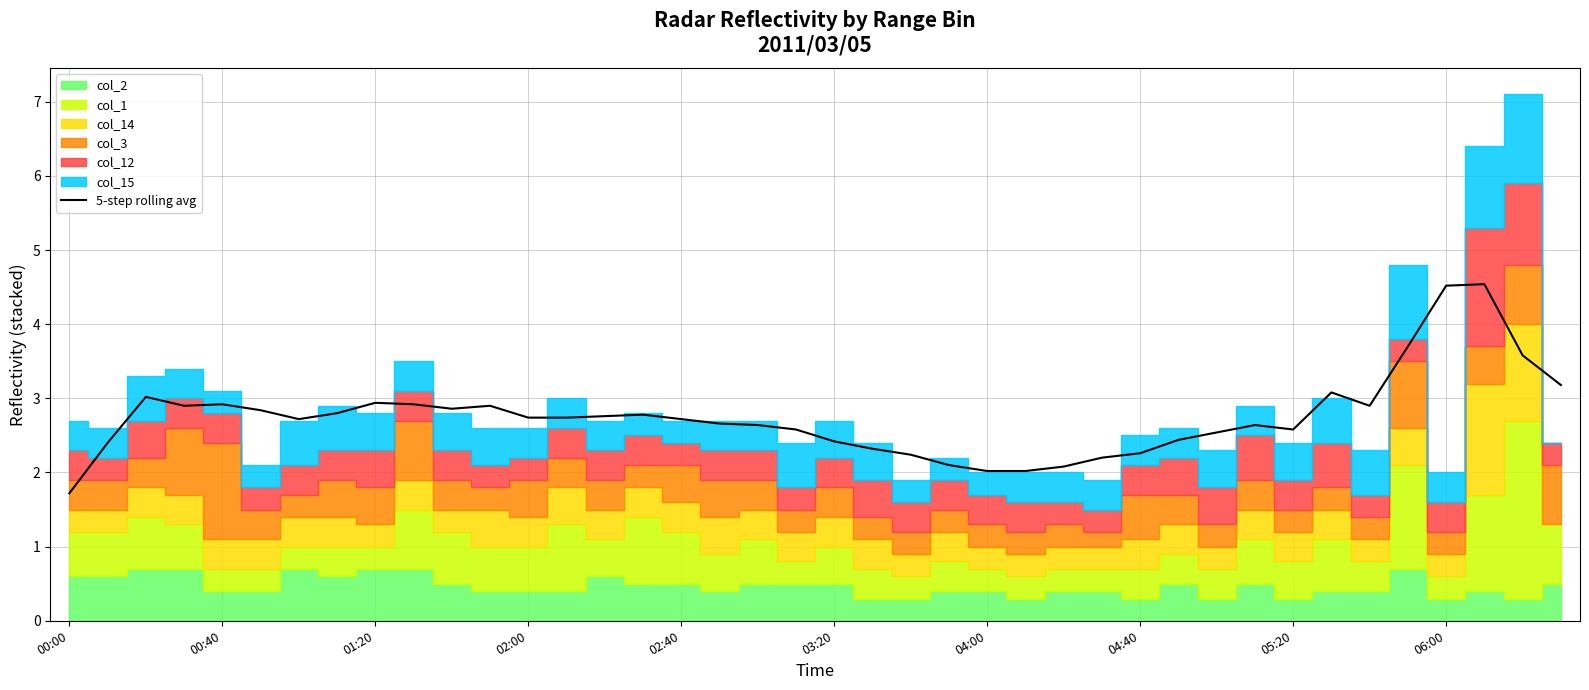

List the labels in order of value, smallest first.

00:00, 24, 25, 26, 23, 27, 22, 28, 21, 00:40, 20, 29, 30, 19, 32, 18, 31, 17, 16, 04:00, 12, 13, 14, 15, 04:40, 03:20, 10, 02:00, 11, 34, 02:40, 06:00, 05:20, 01:20, 33, 39, 38, 35, 36, 37